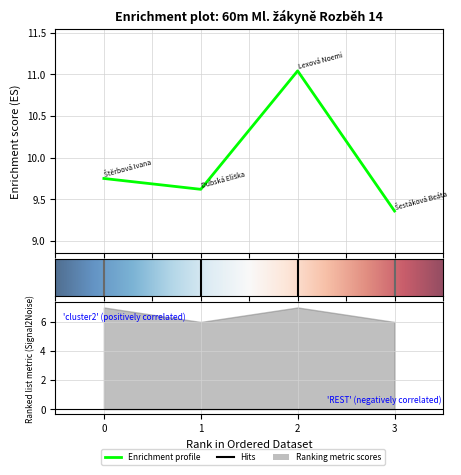

What is the difference between the highest and lowest values at Šestáková Beáta?

9.4